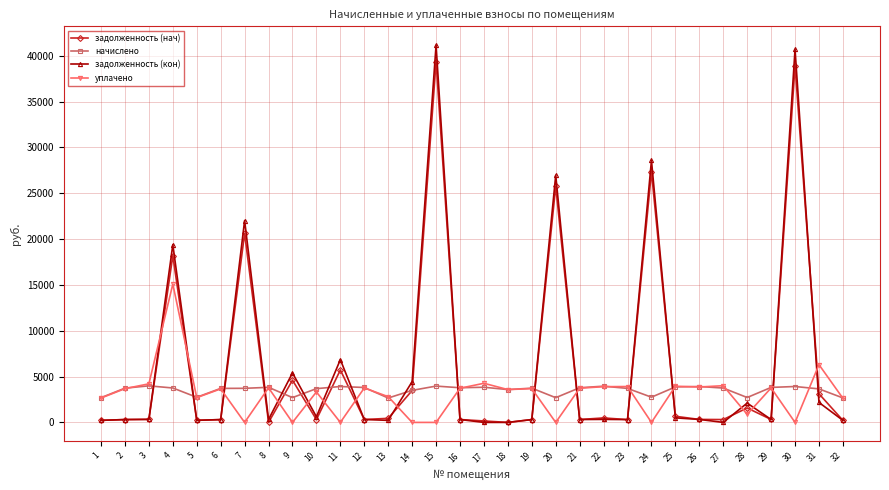

What is the average value of the задолженность (кон) series?

6425.2